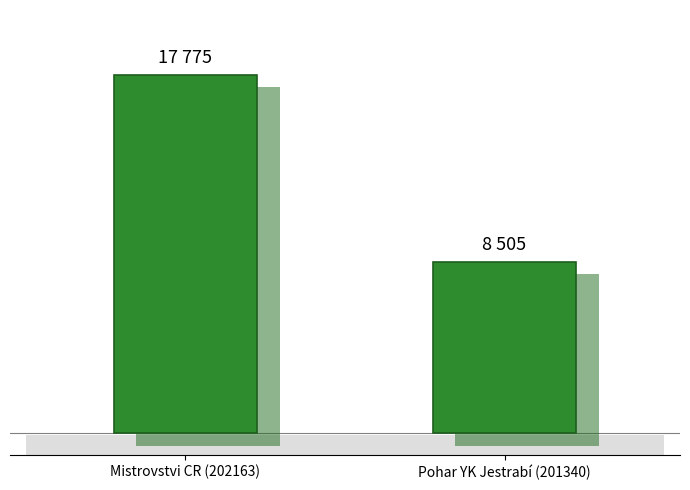

What is the smallest value displayed?

8505